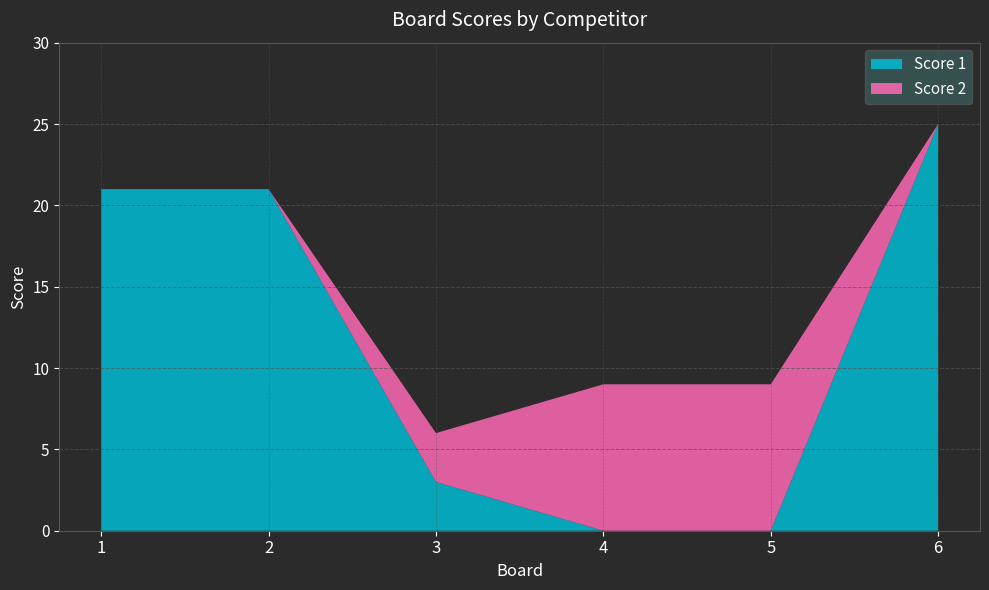

Reading right to left, what are all the values shown in this chart?

Score 1: 6=25	5=0	4=0	3=3	2=21	1=21
Score 2: 6=0	5=9	4=9	3=3	2=0	1=0